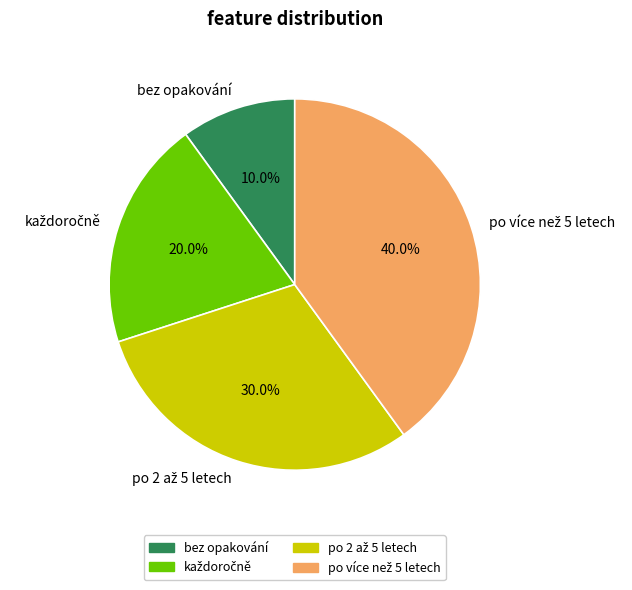

To the nearest percent, what is the difference between the largest and smallest slice percentages?

30%